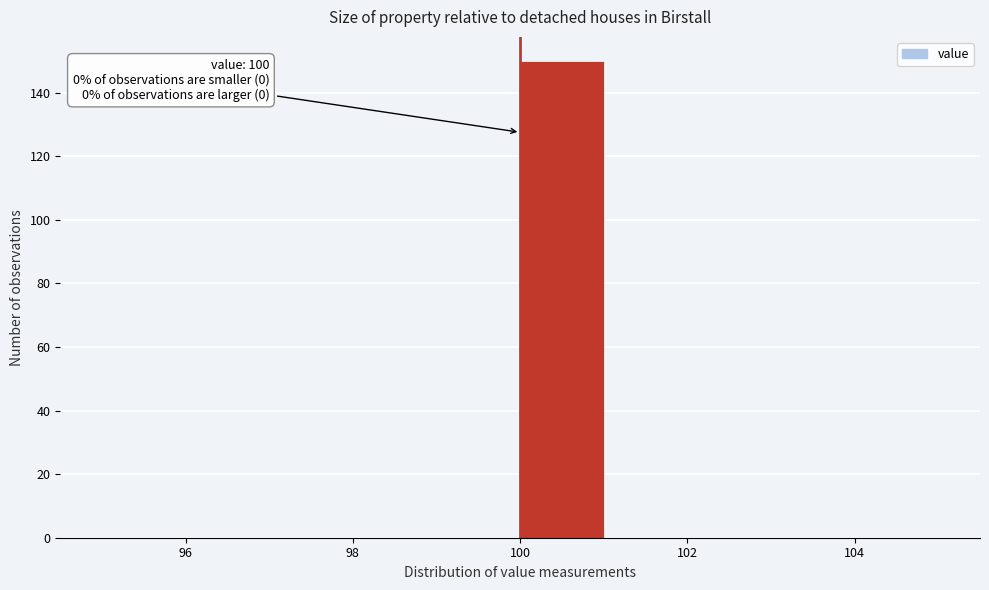

Over which range of the x-axis is the bar tallest?

100 to 101